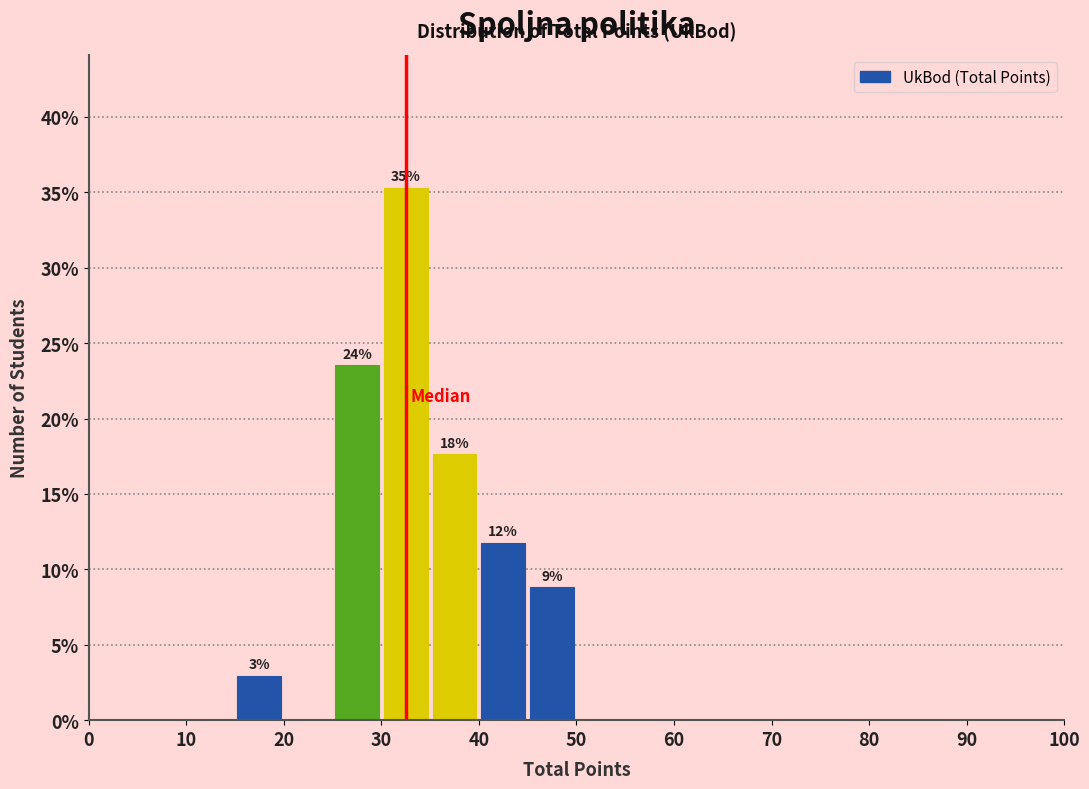

Which range on the x-axis has the tallest bar?

30 to 35